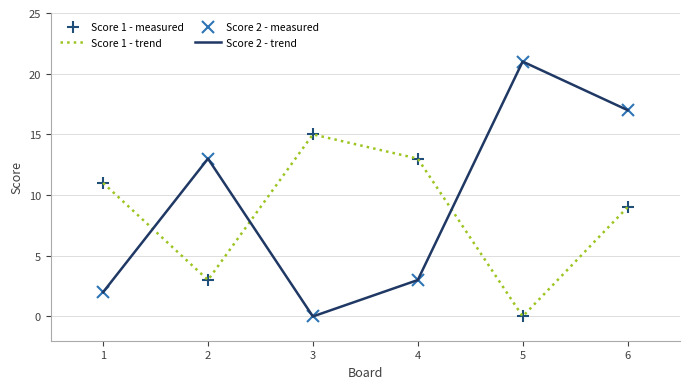

The Score 1 - measured series shows 0 at 5. True or false?

True